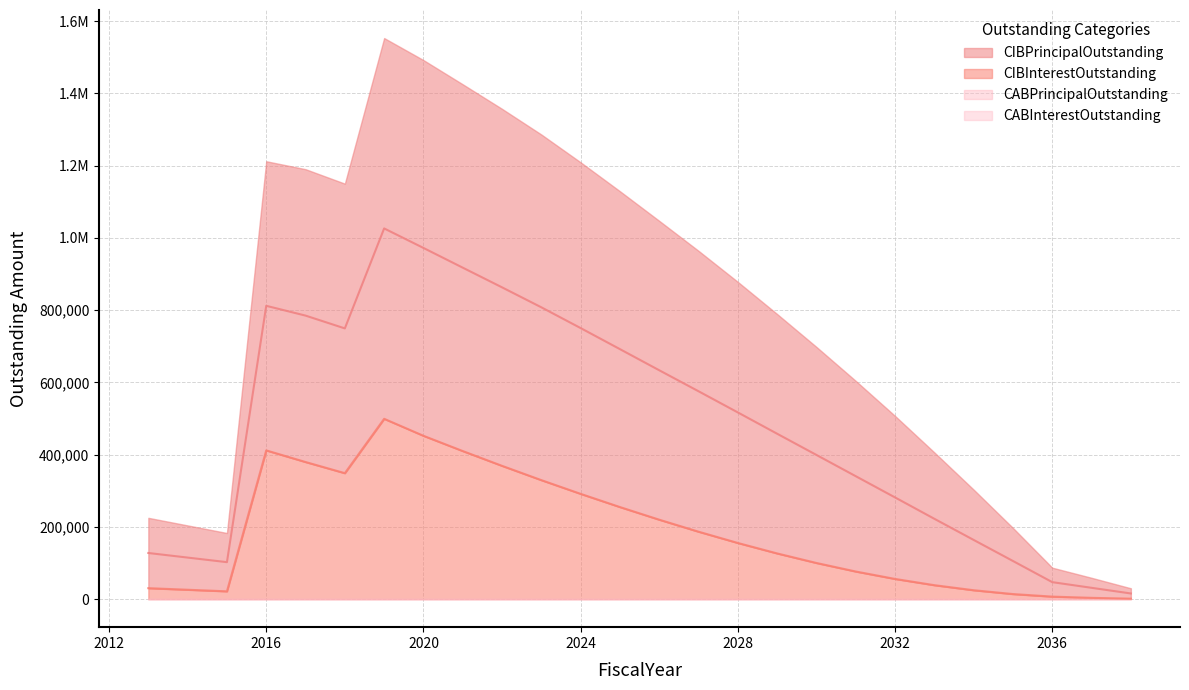

True or false: CIBInterestOutstanding has more than 2 interior local peaks.

False